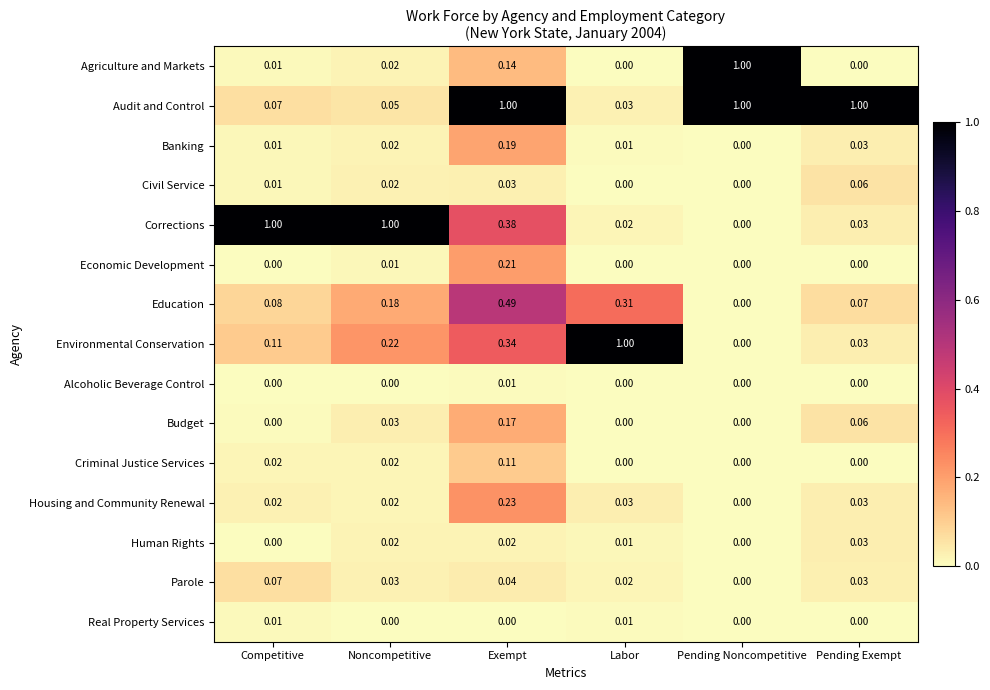

How many series are shown in this chart?

15